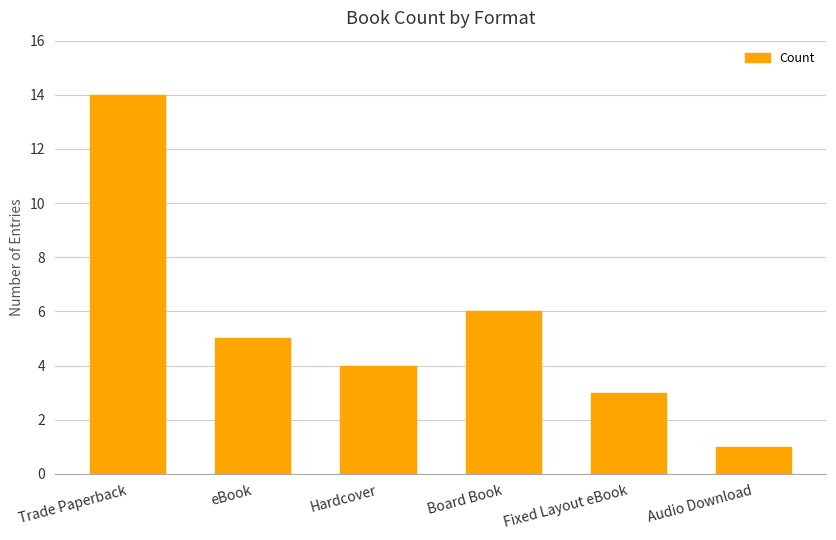

Which category has the lowest value across all series?

Audio Download